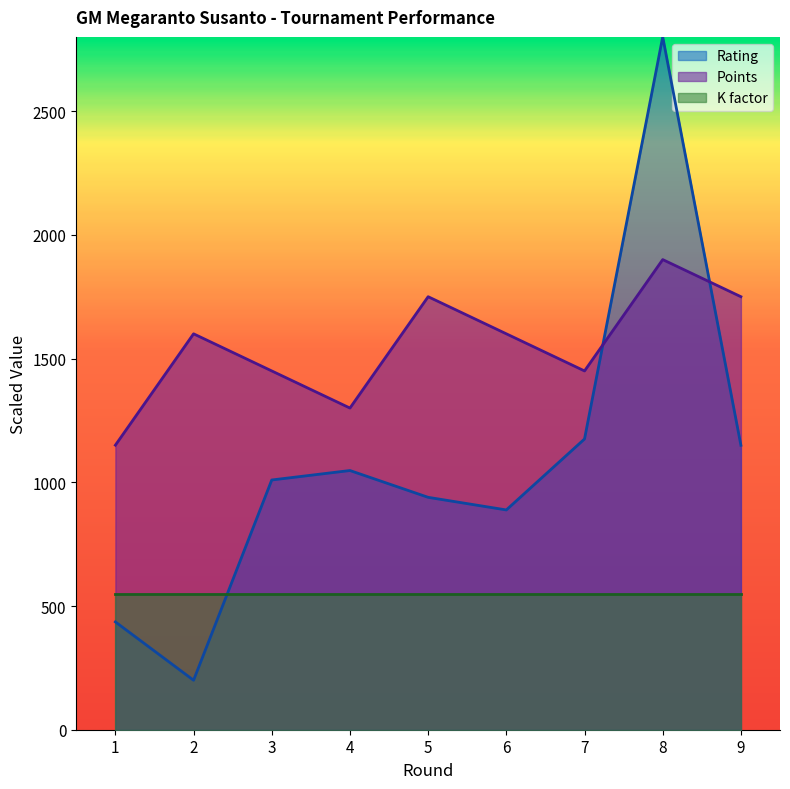

What is the sum of the Points values at 1 and 7?

2600.0